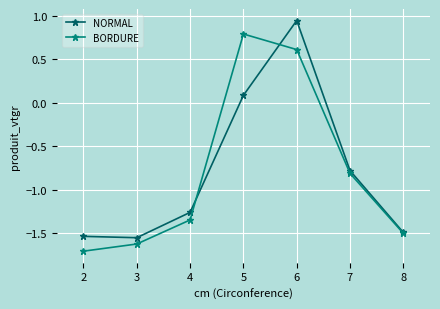

What is the total value across all series at 6?

1.6